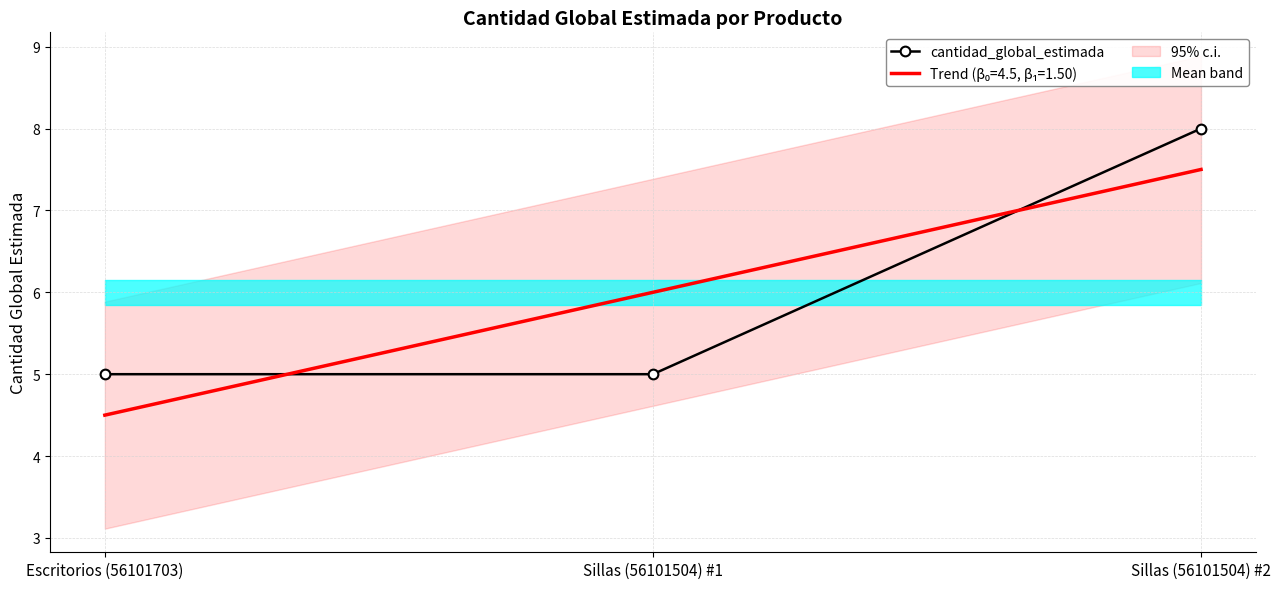

What is the sum of all values?

18